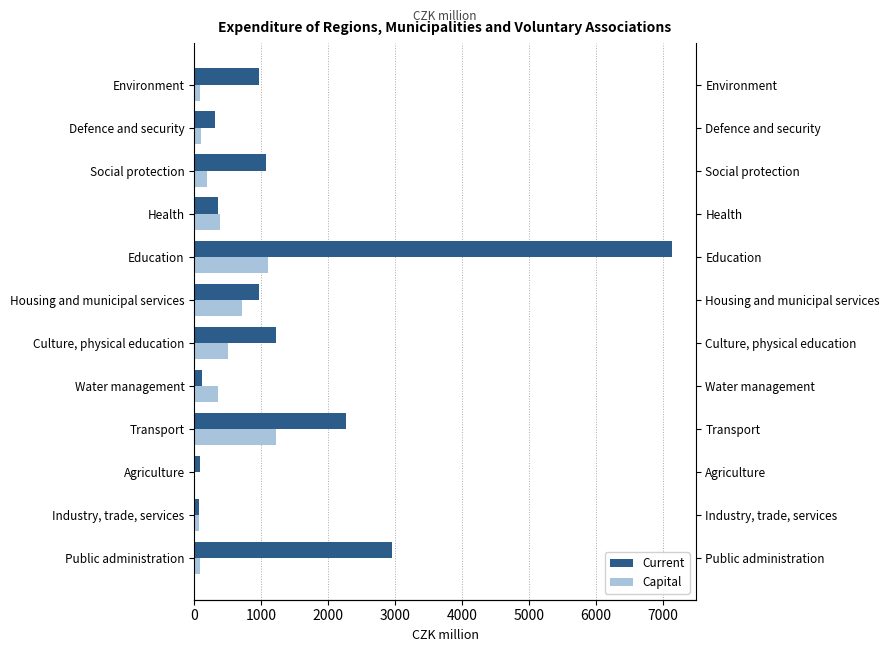

Is the value of Capital at Housing and municipal services greater than the value of Current at Housing and municipal services?

No